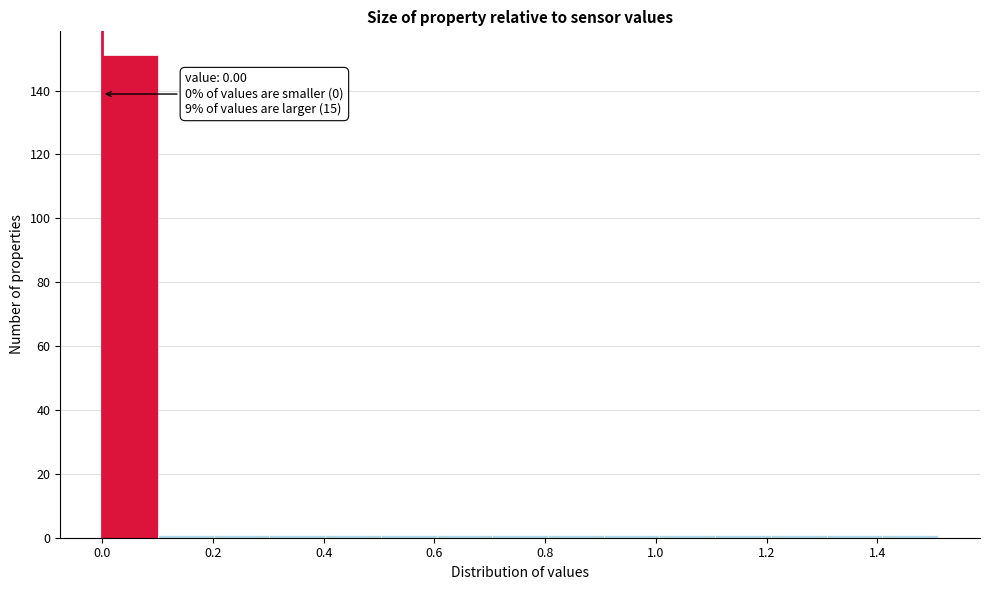

Over which range of the x-axis is the bar tallest?

0.00 to 0.10